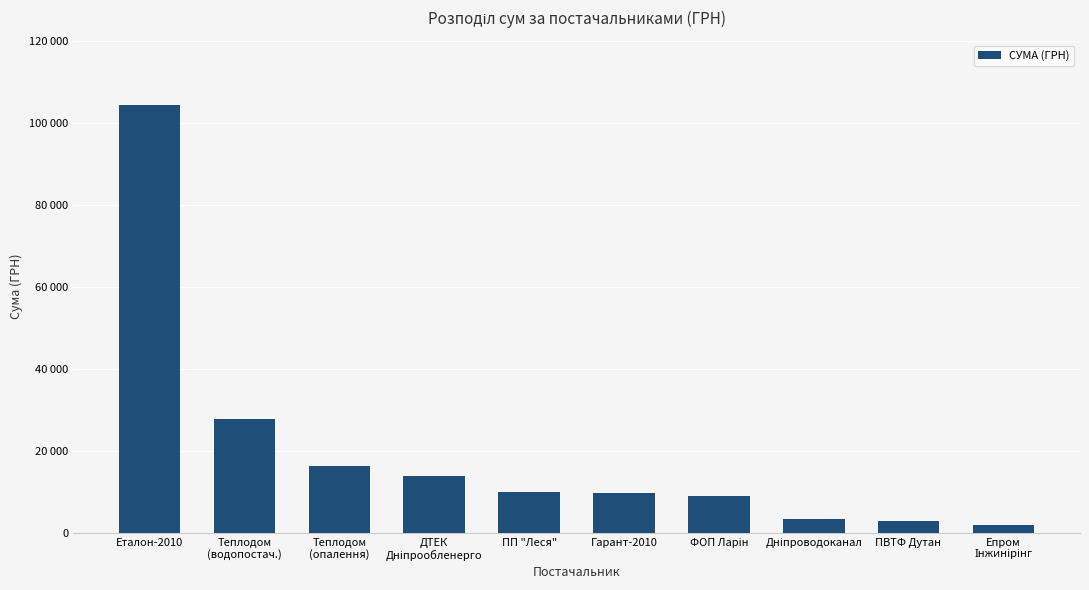

Does the chart contain any negative values?

No